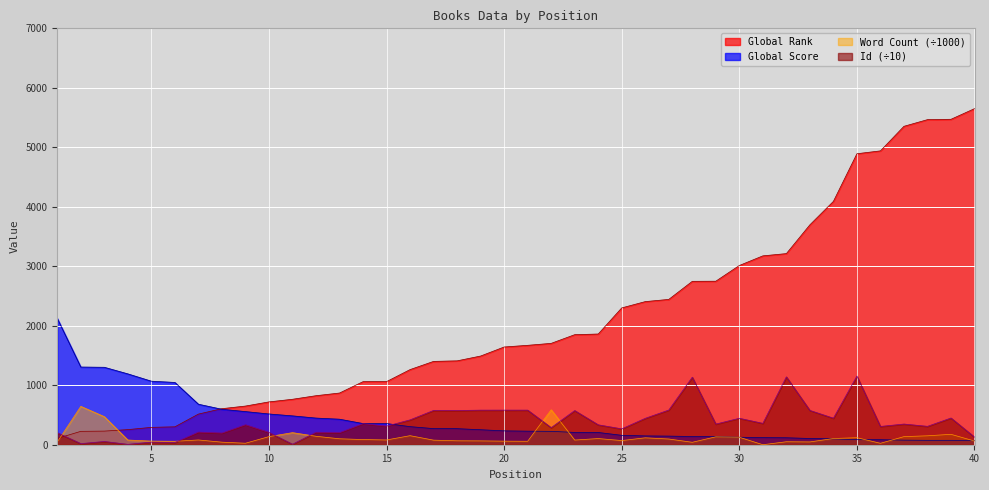

How many positive values does the Word Count series have?

39